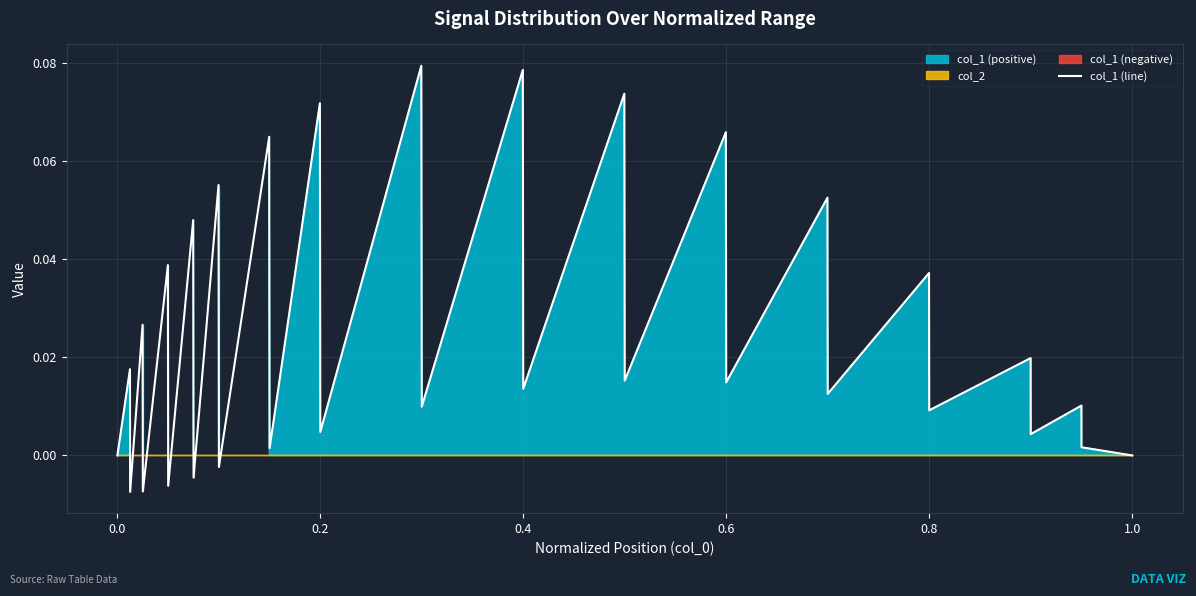

The value at 28 is 0.0. True or false?

False